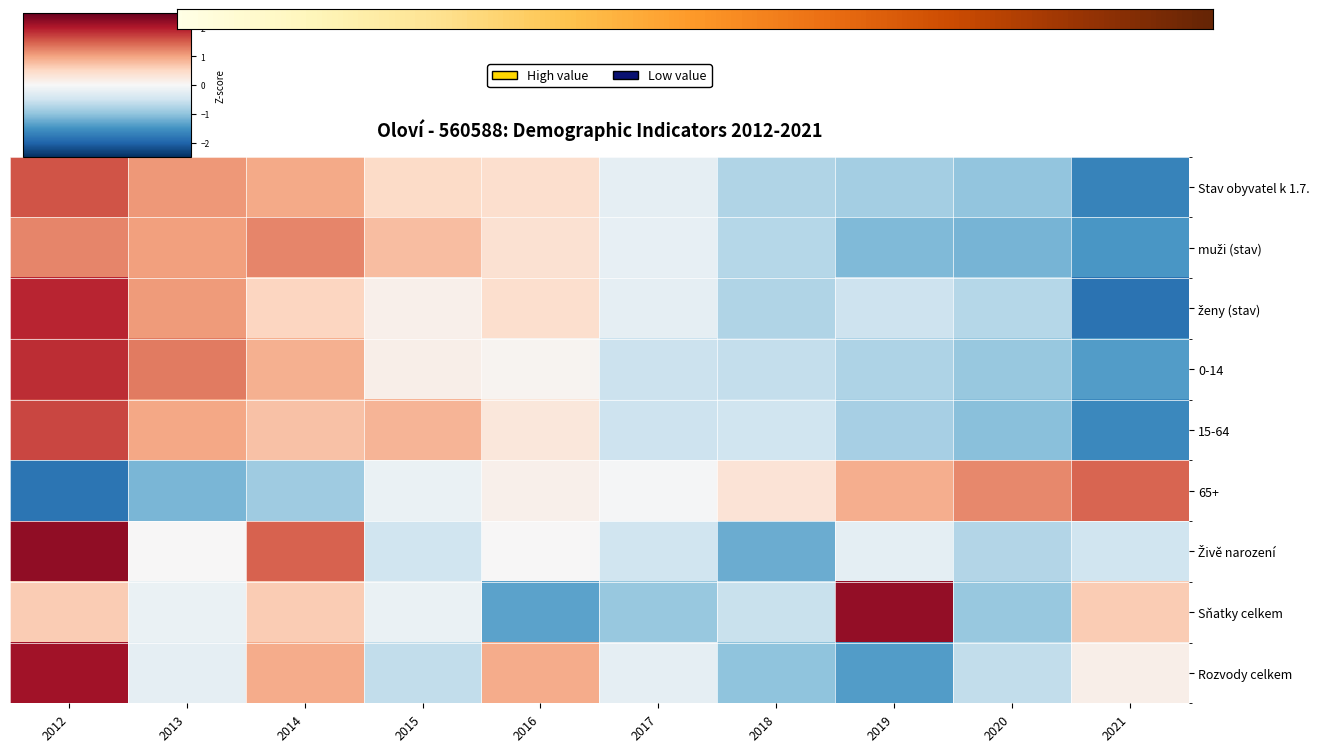

Which label corresponds to the largest value in the chart?

2012